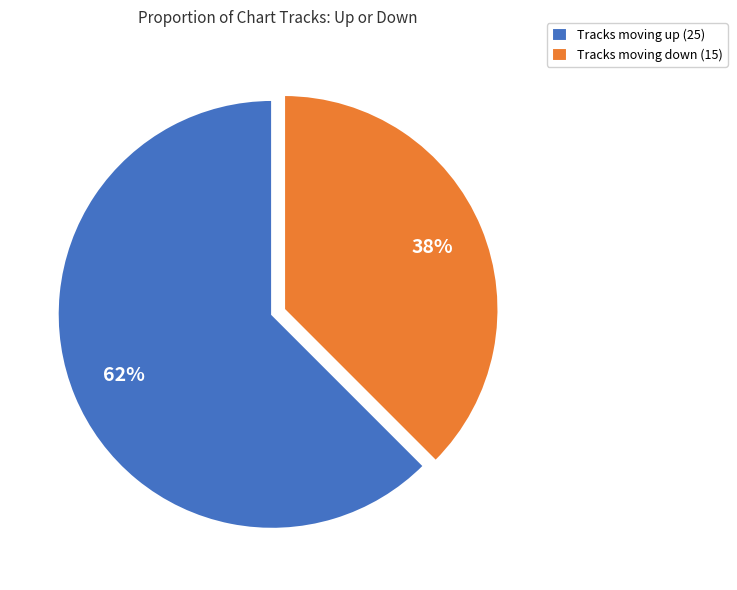

Is it true that Tracks moving down (15) is 38% of the pie?

True